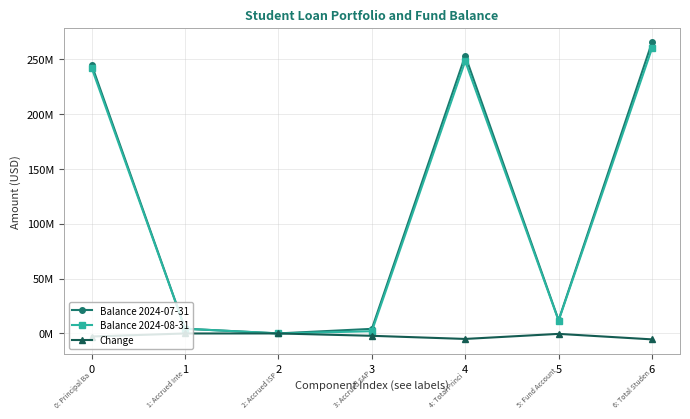

What are all the series names shown in the legend?

Balance 2024-07-31, Balance 2024-08-31, Change